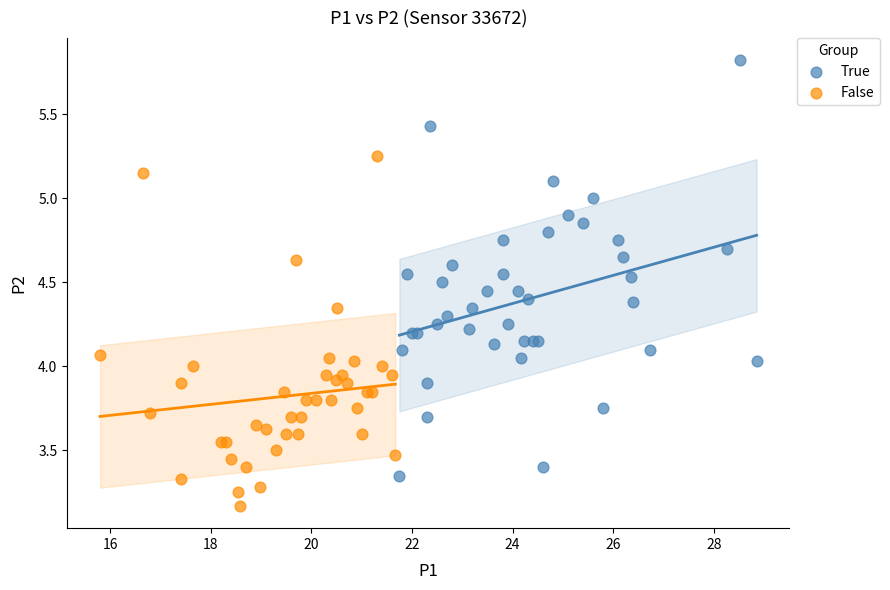

Which series has the widest spread of Y values?

True